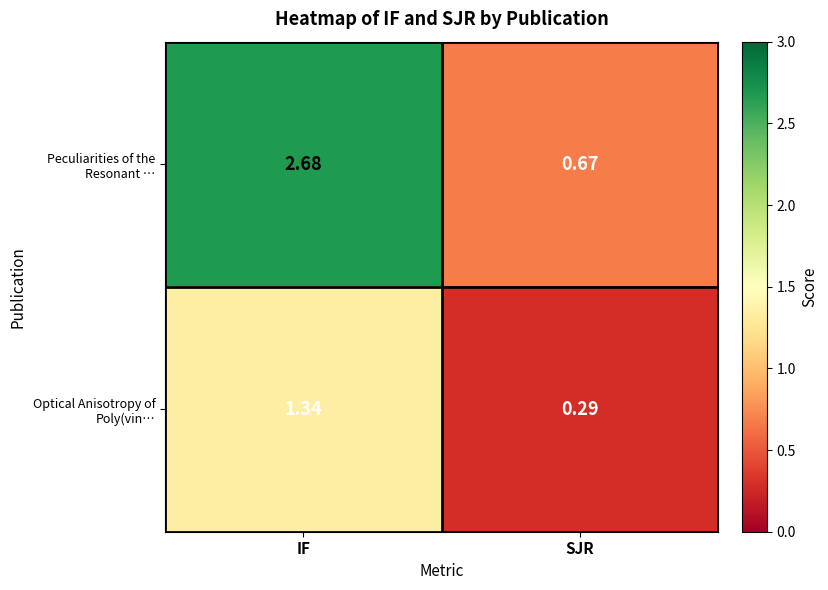

Between IF and SJR, which series saw the biggest shift?

Peculiarities of the Resonant …